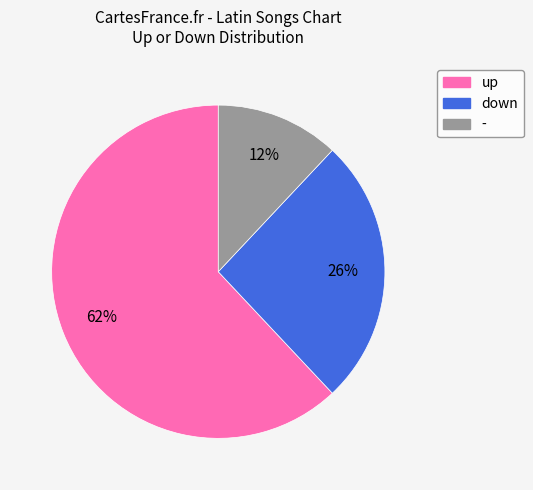

To the nearest percent, what is the average slice percentage?

33%